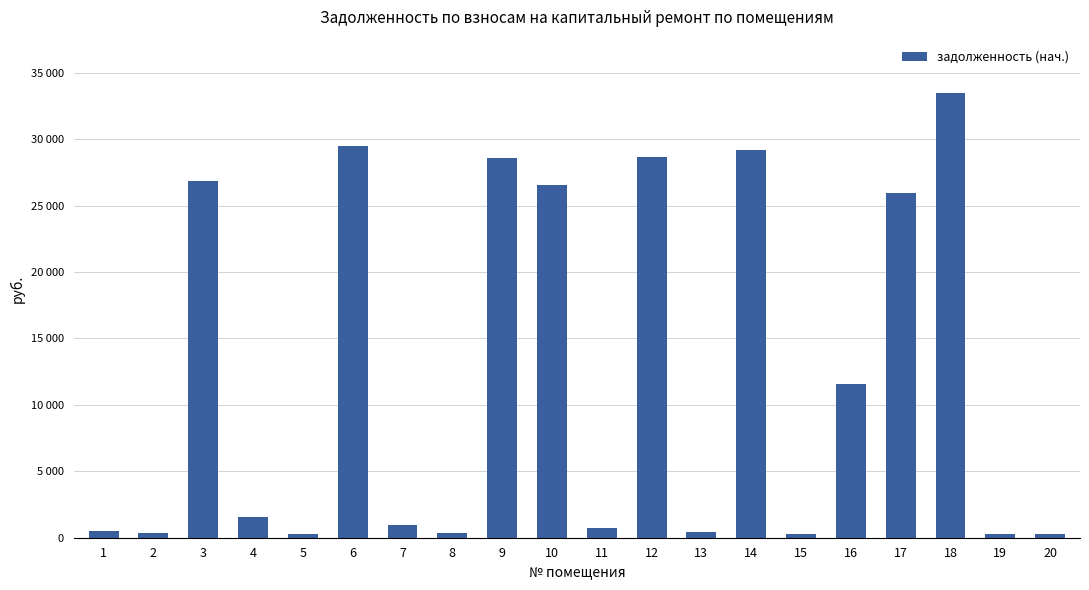

Which label corresponds to the smallest value in the chart?

15